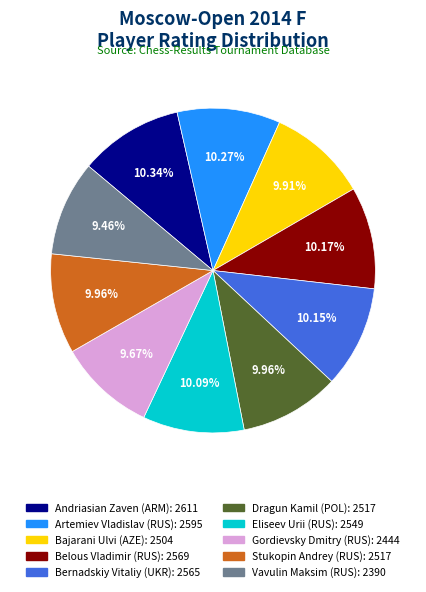

Is the sum of Bajarani Ulvi (AZE) and Andriasian Zaven (ARM) greater than half?

No